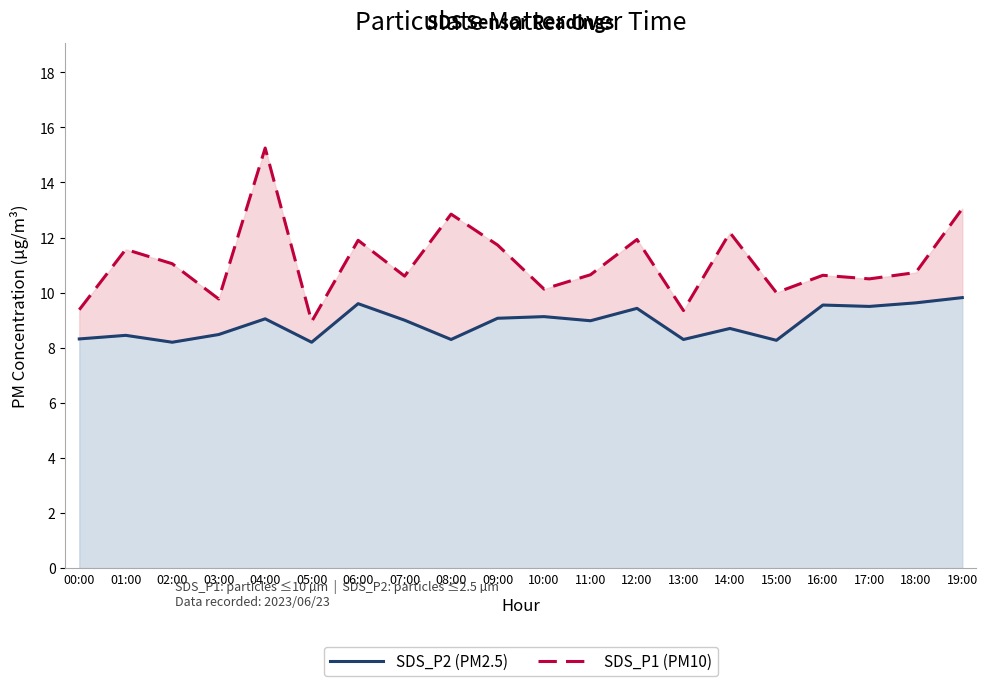

Is it true that SDS_P1 (PM10) equals 5.3 at 10:00?

False